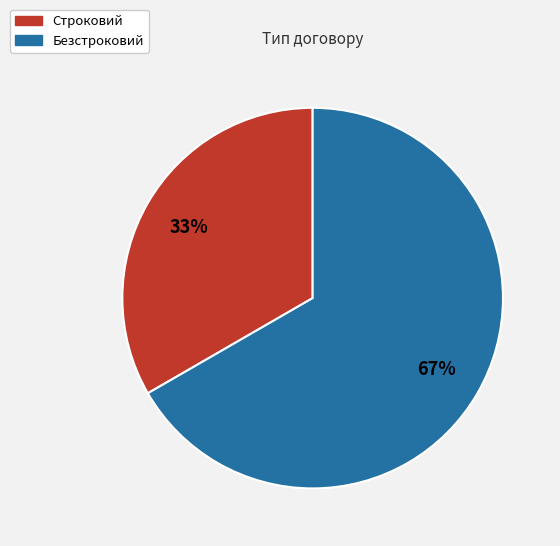

Is there a majority slice in this chart?

Yes